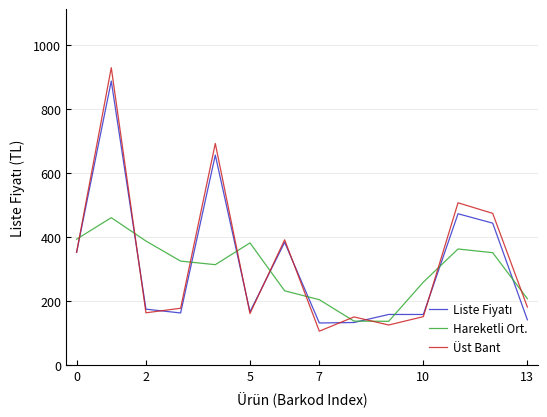

What is the minimum value for Hareketli Ort.?

136.7